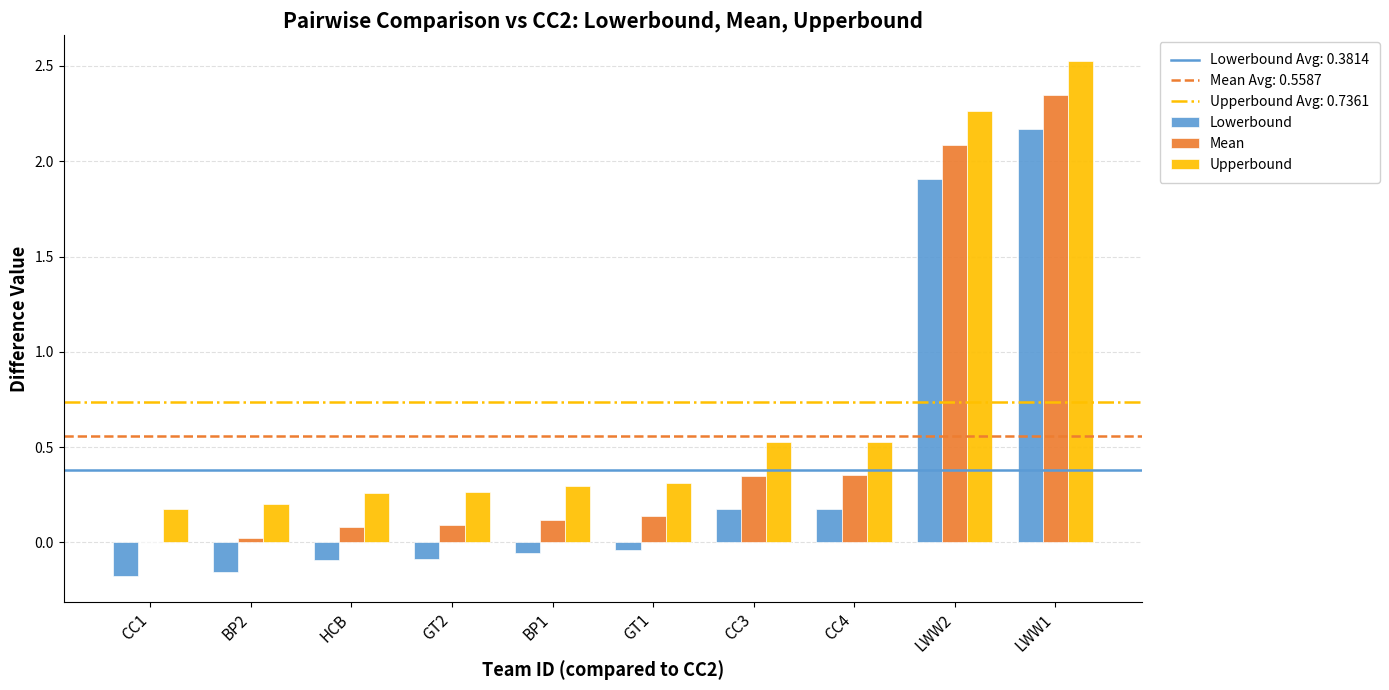

How many groups of bars are there?

10